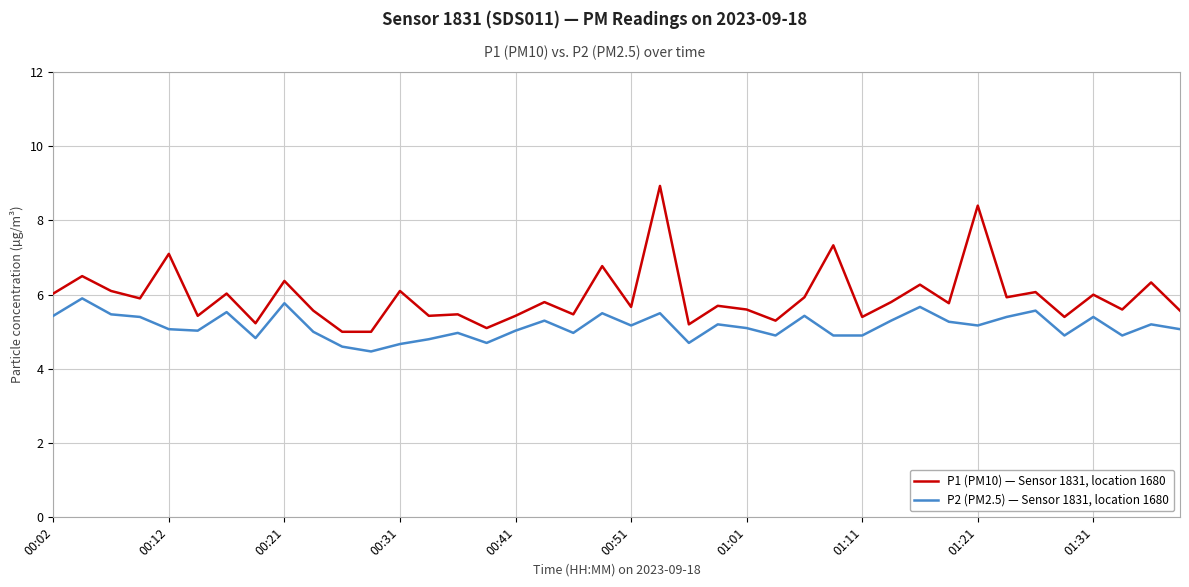

True or false: P1 (PM10) — Sensor 1831, location 1680 and P2 (PM2.5) — Sensor 1831, location 1680 intersect in this chart.

False